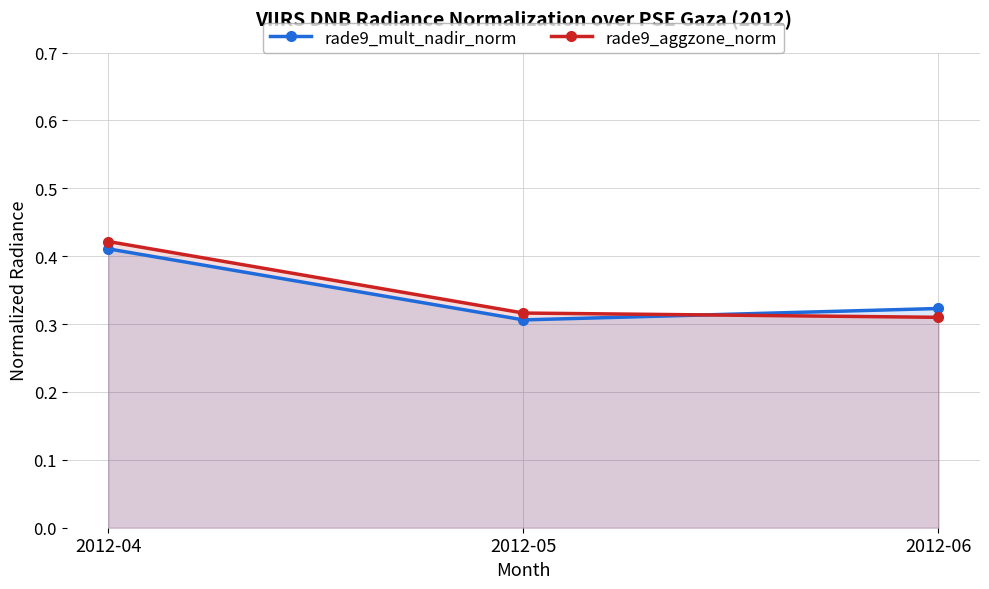

At how many categories does at least one series exceed 0?

3